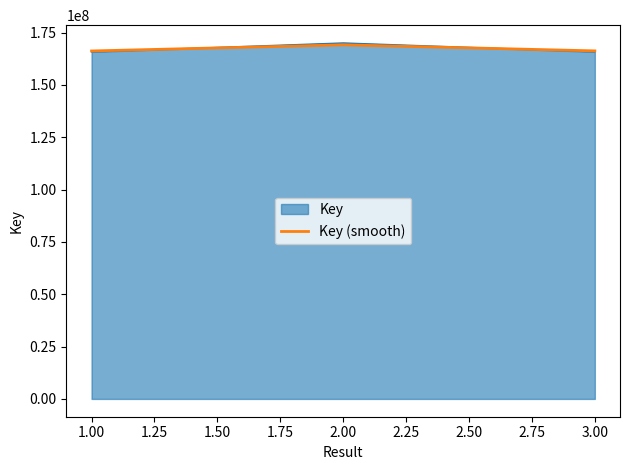

What is the greatest value displayed?

170044517.0